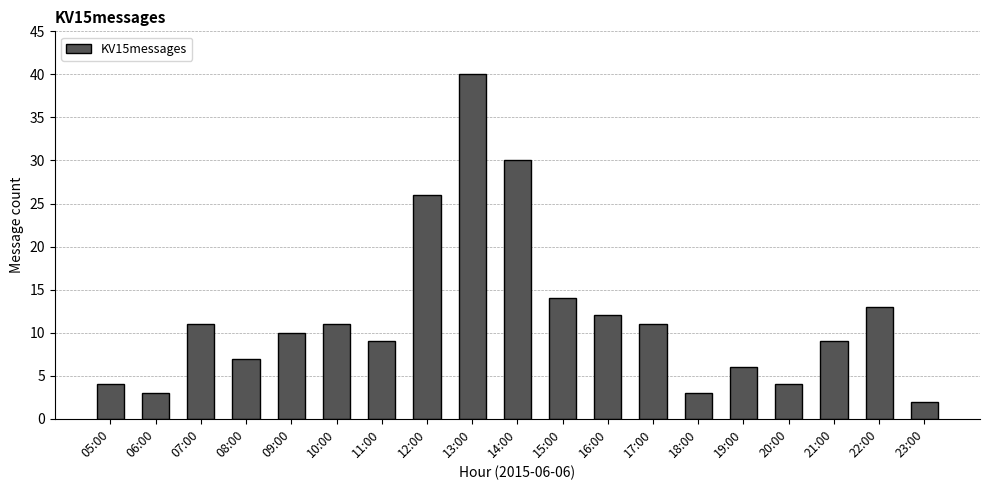

At which category does the chart reach its peak across all series?

13:00